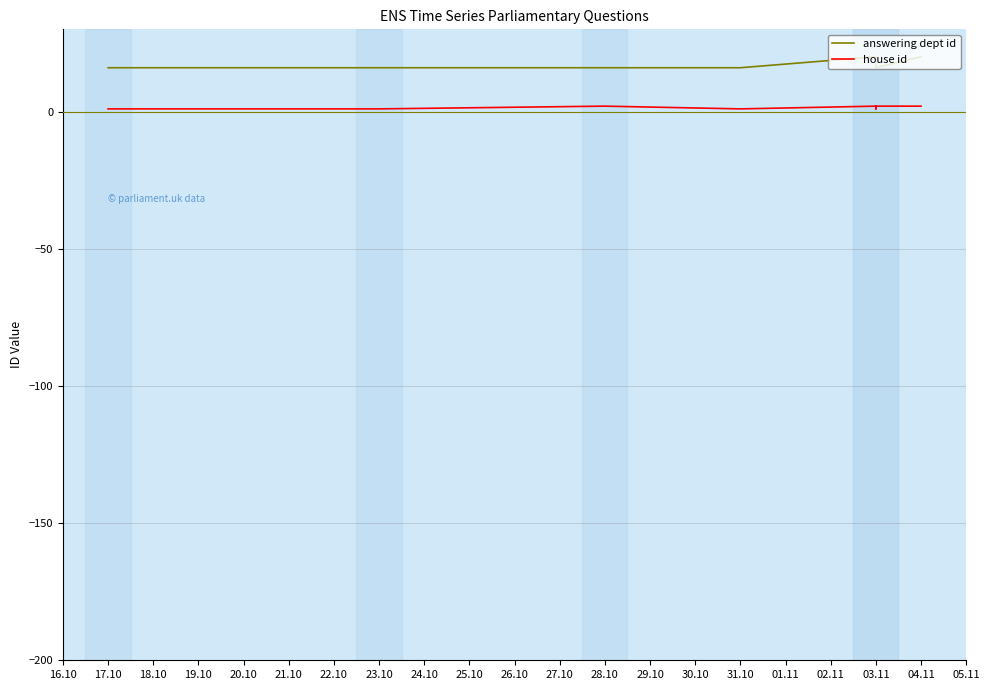

What is the total value across all series at 23.10?

17